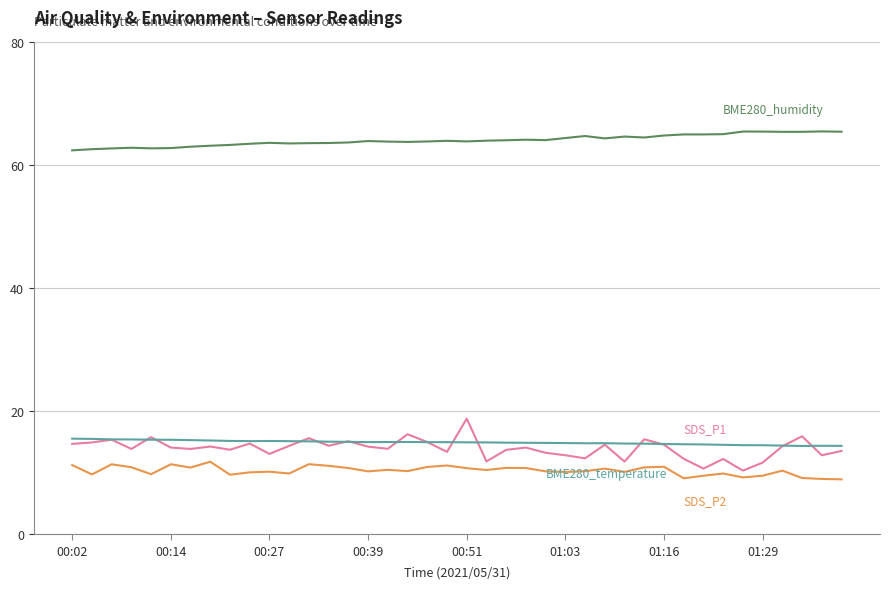

What is the minimum value shown in the chart?

8.9